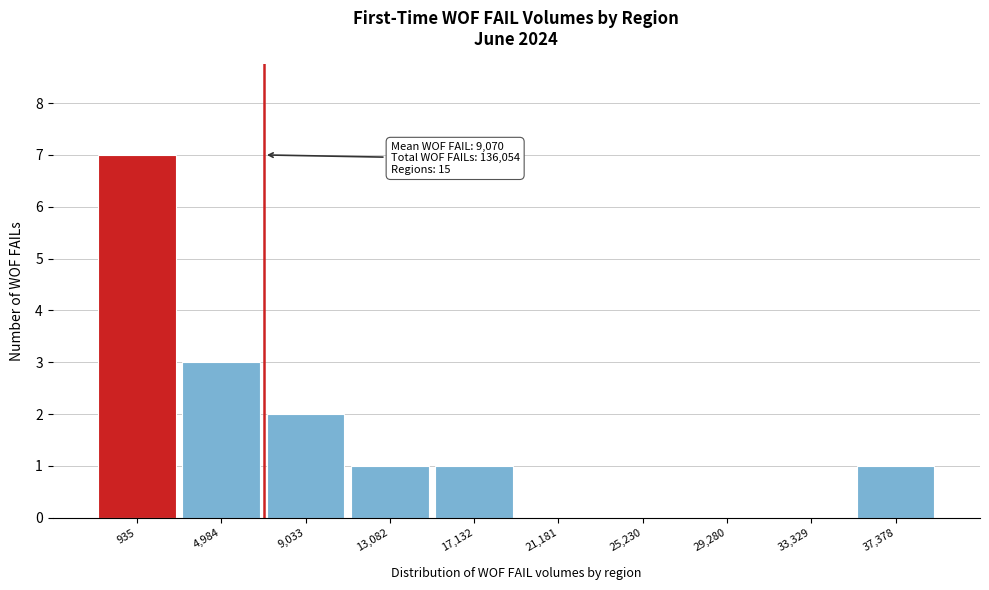

Reading left to right, transcribe all the data shown in this chart.

935=7	4,984=3	9,033=2	13,082=1	17,132=1	21,181=0	25,230=0	29,280=0	33,329=0	37,378=1